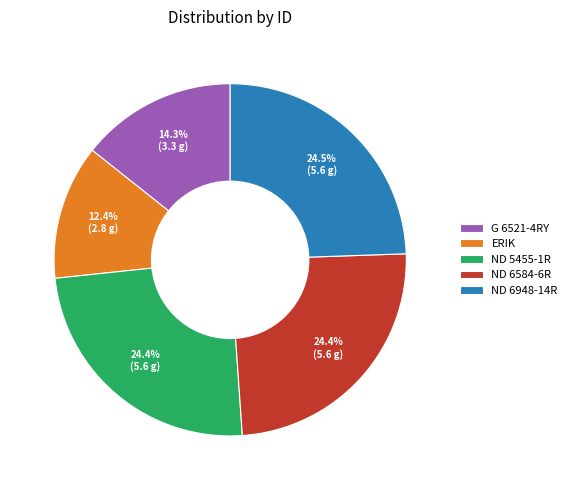

To the nearest percent, what percentage of the pie is ND 5455-1R?

24%